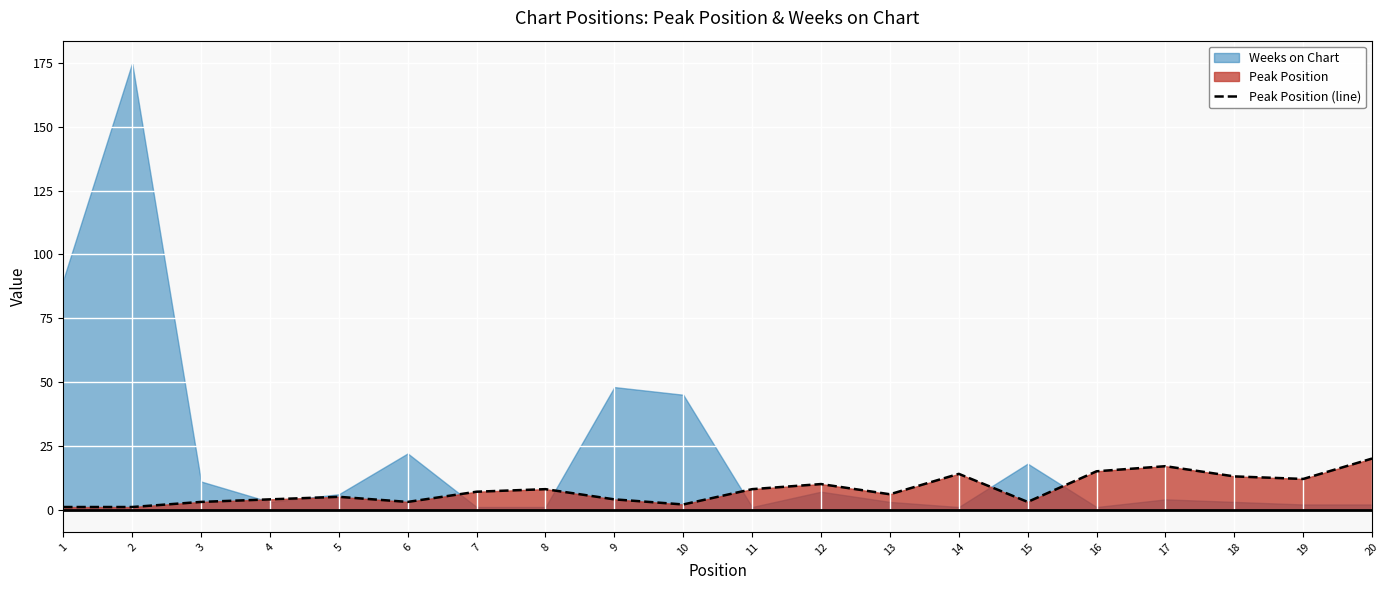

Count the number of values greater than 7.

9